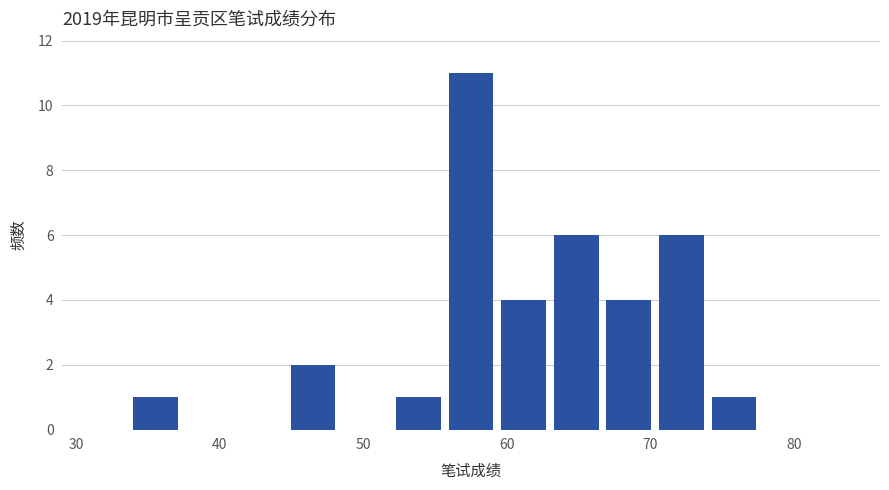

Read against the x-axis, roughly where is the centre of the tallest bar?

58